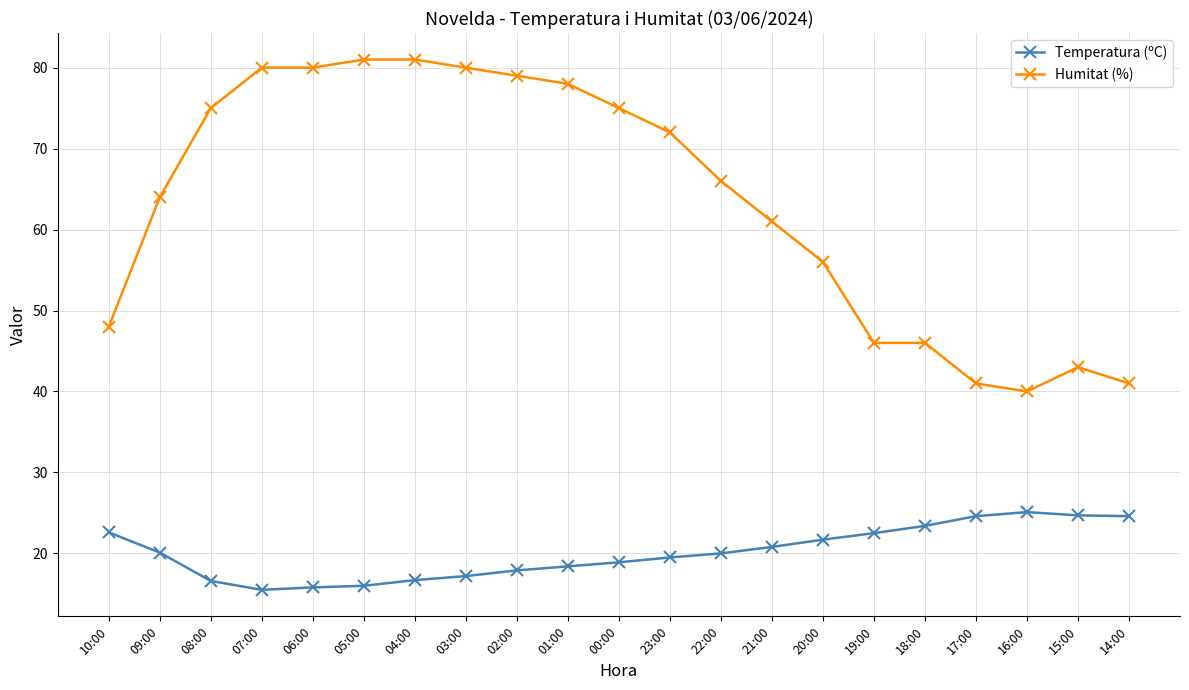

What is the value of the Temperatura (ºC) point at the 7th from the left?

16.7